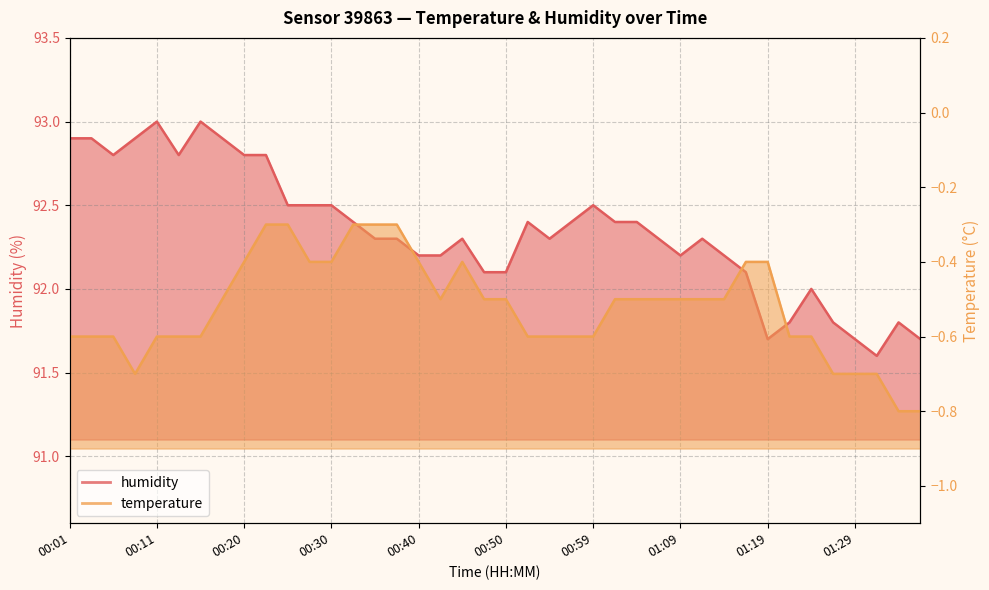

The value of humidity at 00:01 is 46.7. True or false?

False